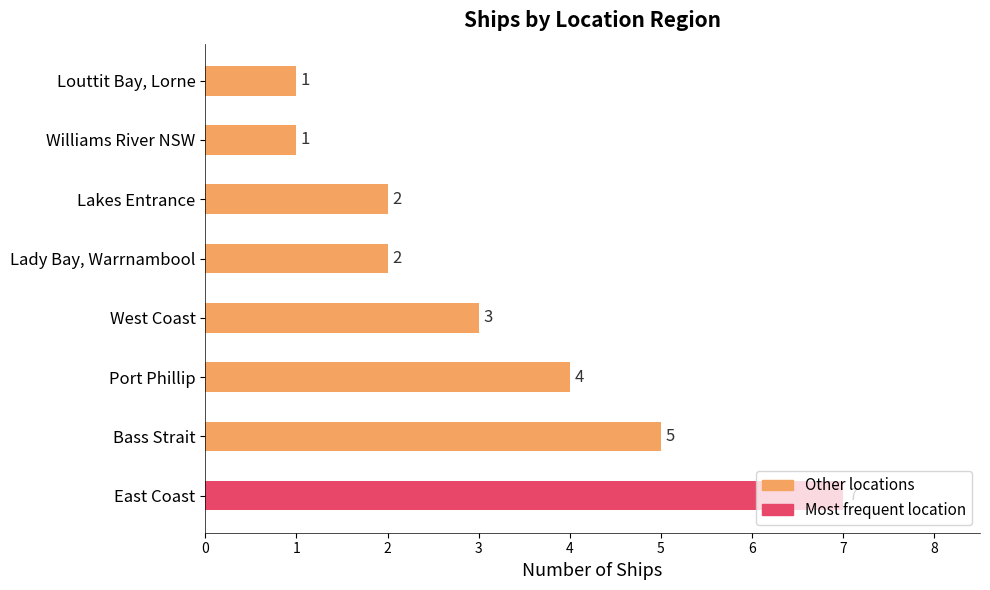

Which has a higher value, Louttit Bay, Lorne or Bass Strait?

Bass Strait